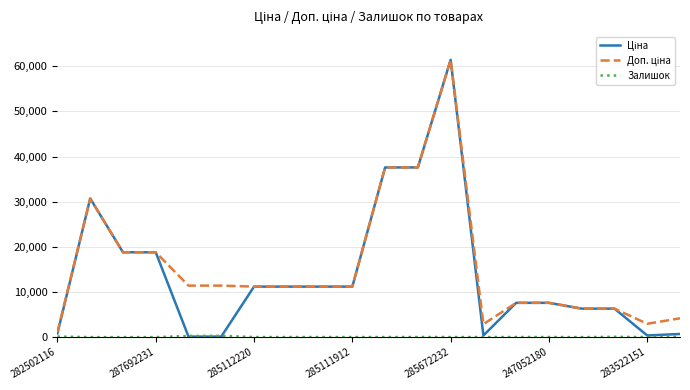

What is the maximum value shown in the chart?

61434.3